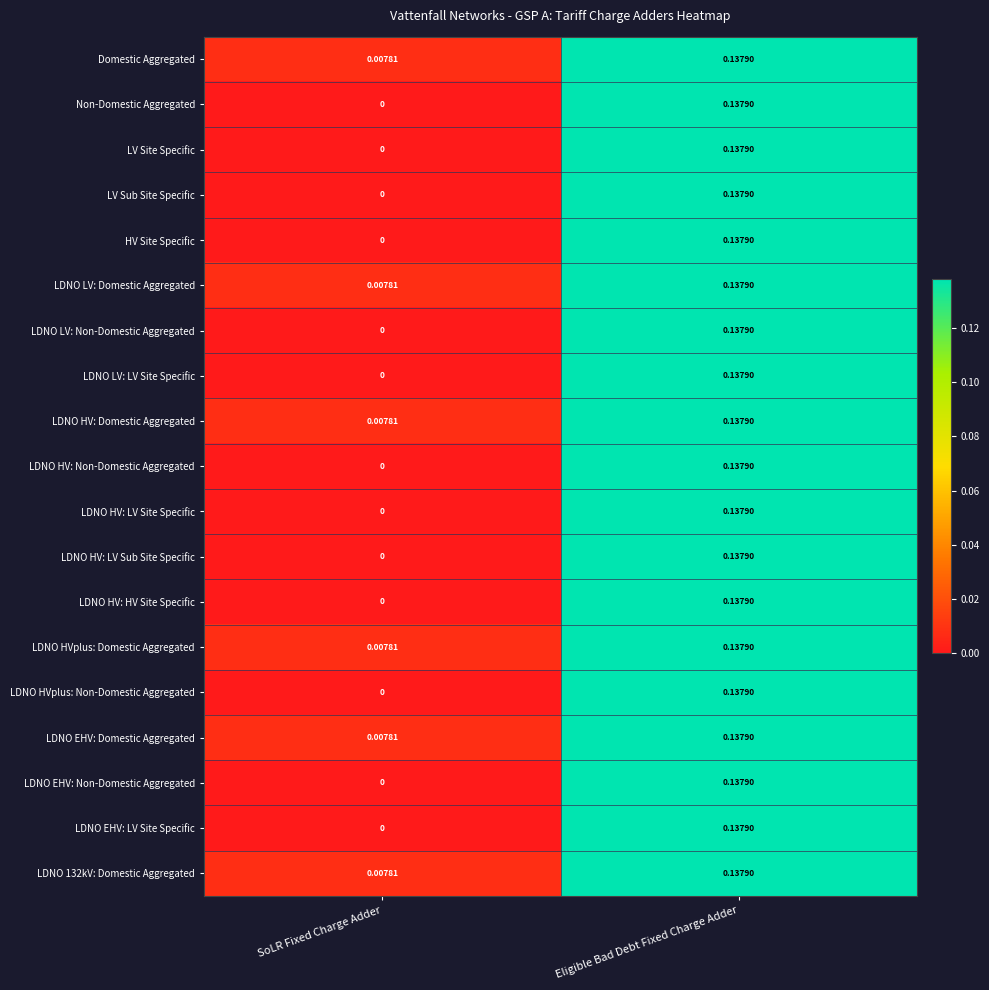

Is the value of LDNO HV: LV Sub Site Specific at Eligible Bad Debt Fixed Charge Adder greater than the value of LDNO HVplus: Domestic Aggregated at SoLR Fixed Charge Adder?

Yes